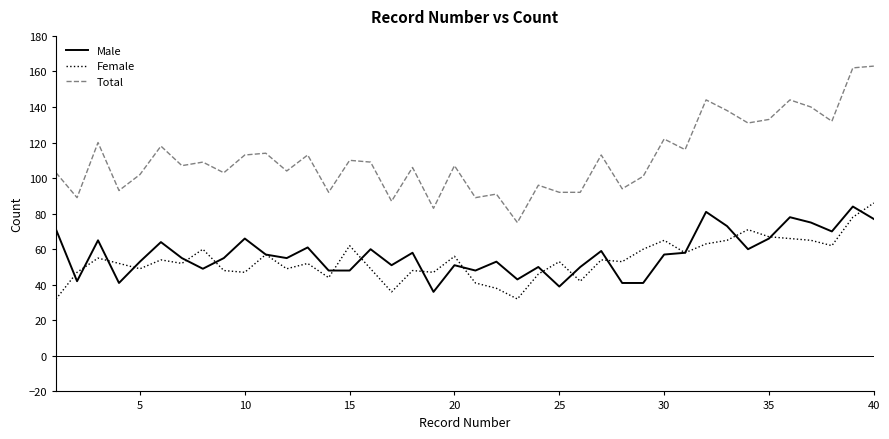

Does the chart display data point markers on the line(s)?

No